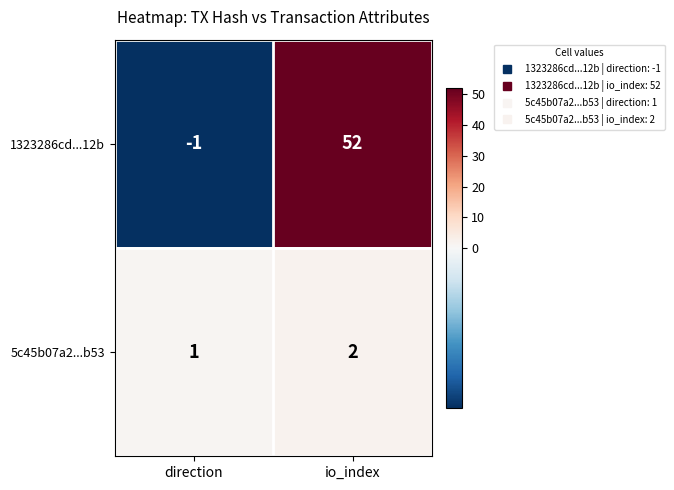

Reading left to right, list all the values displayed in this chart.

1323286cd...12b: direction=-1	io_index=52
5c45b07a2...b53: direction=1	io_index=2